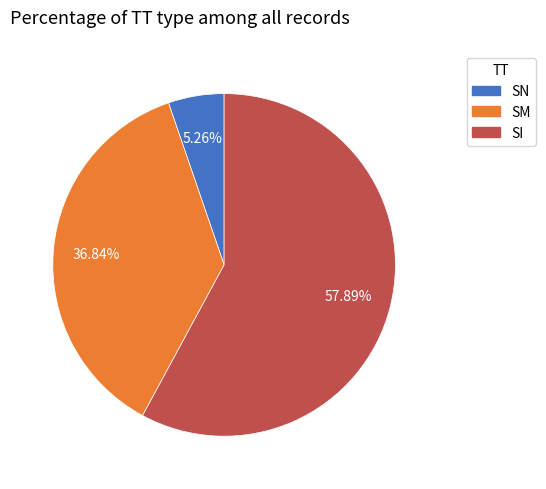

Combined, do SN and SI account for over 50%?

Yes